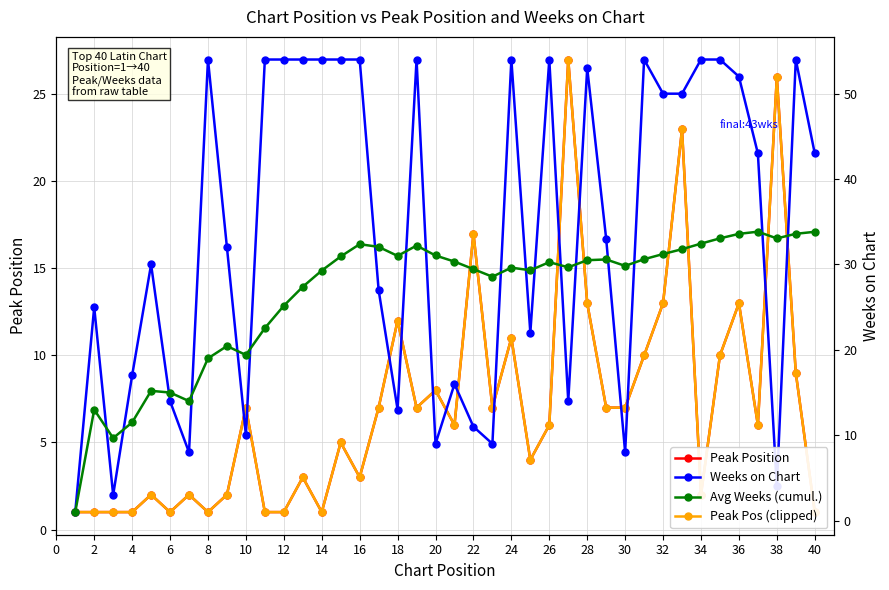

How many values in the Peak Pos (clipped) series exceed 6?

19